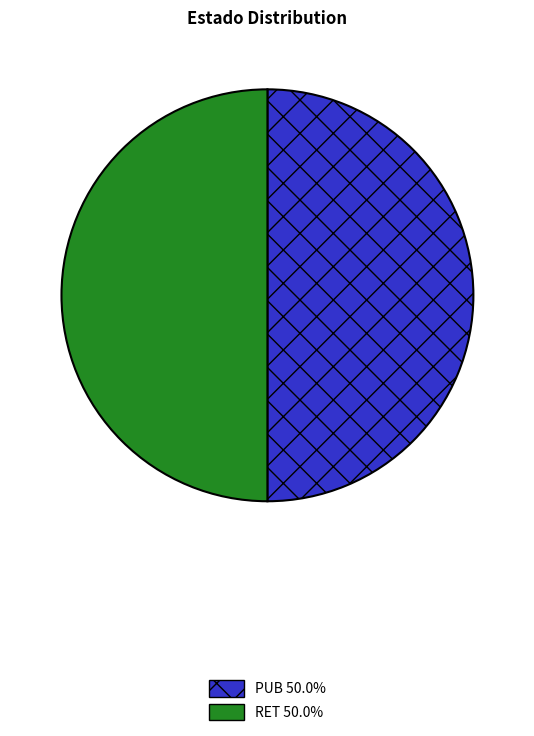

Is the sum of RET and PUB greater than half?

Yes